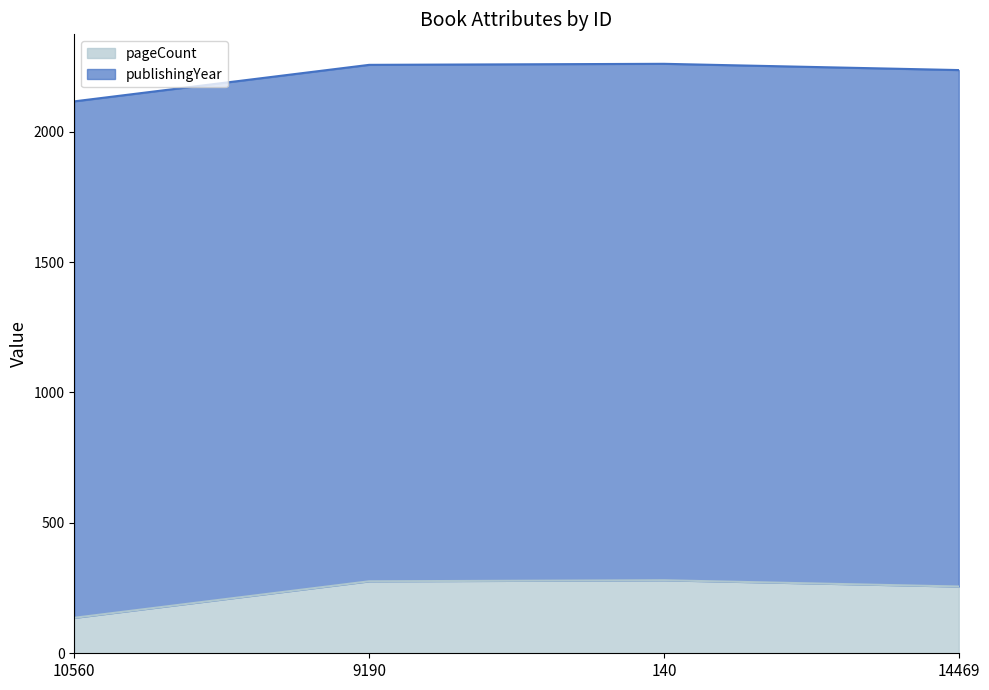

How many points are higher than both their immediate neighbors (excluding endpoints)?

1